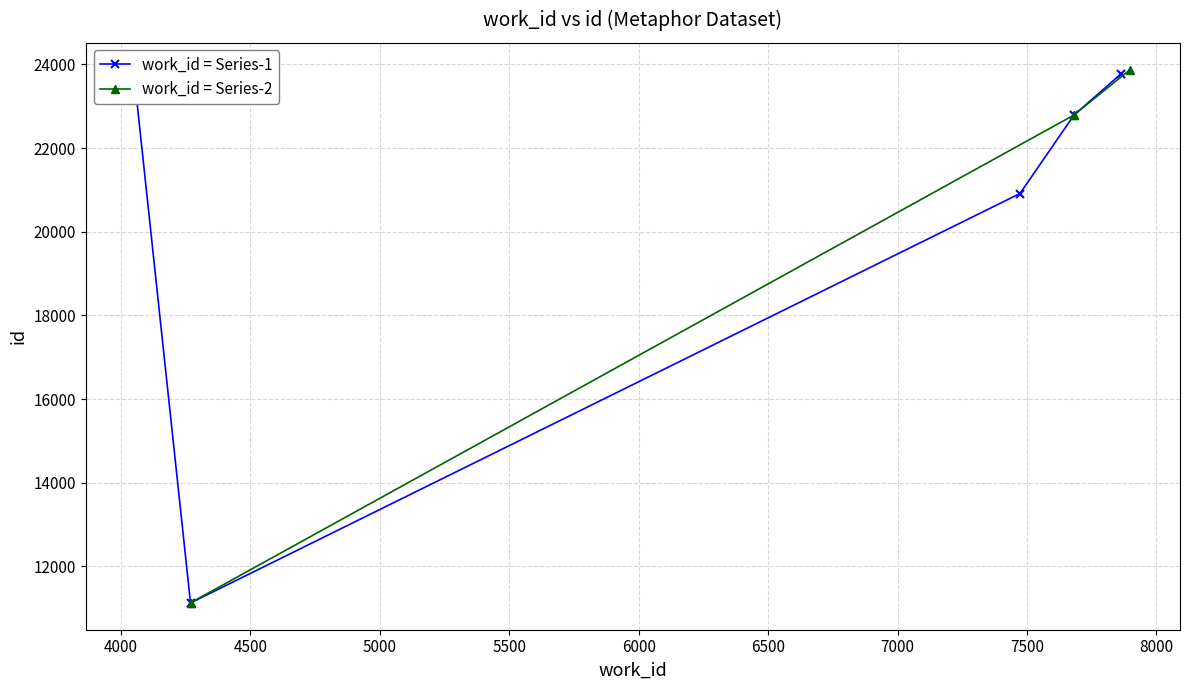

What is the maximum value for work_id = Series-1?

23776